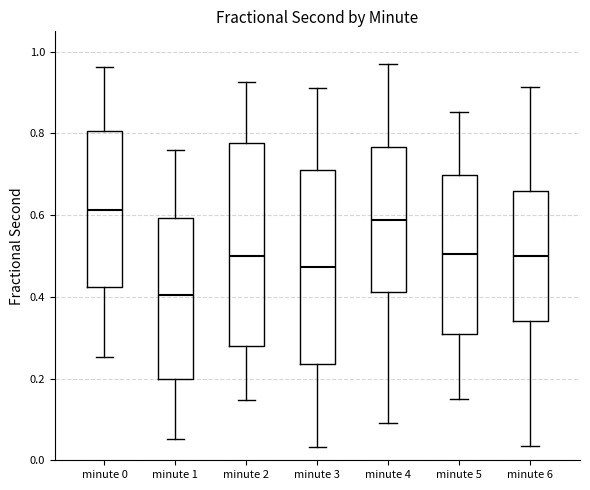

Which box has the highest median line?

minute 0